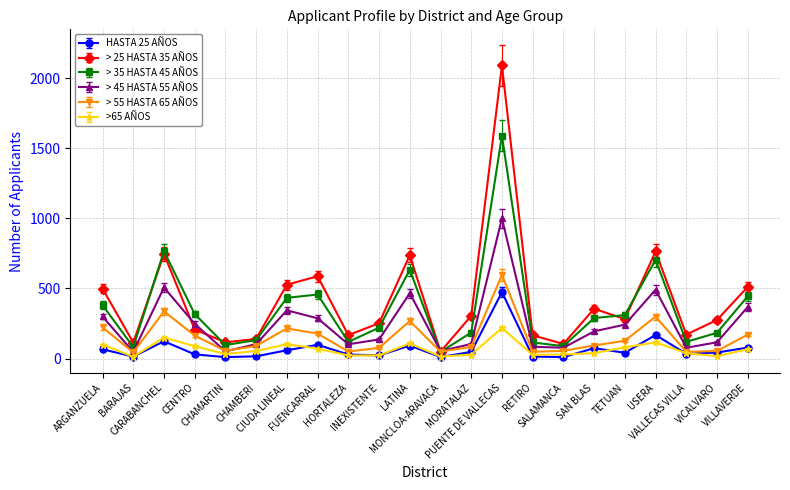

Which series has the largest range (max minus min)?

> 25 HASTA 35 AÑOS